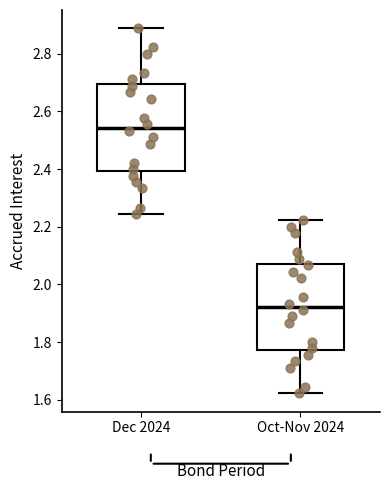

Where does the lower whisker of the box for Oct-Nov 2024 end on the y-axis? The values are not printed on the chart, so give them approximately, as read against the axis.

1.62